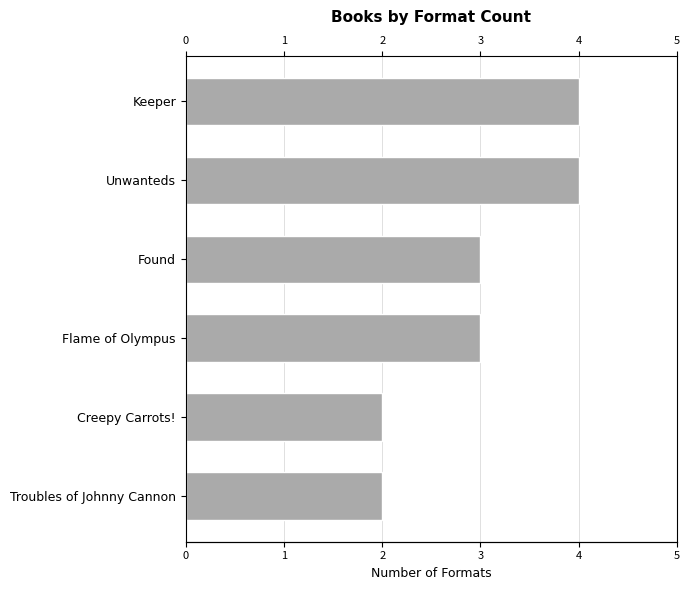

What is the value of the 2nd bar from the left?

2